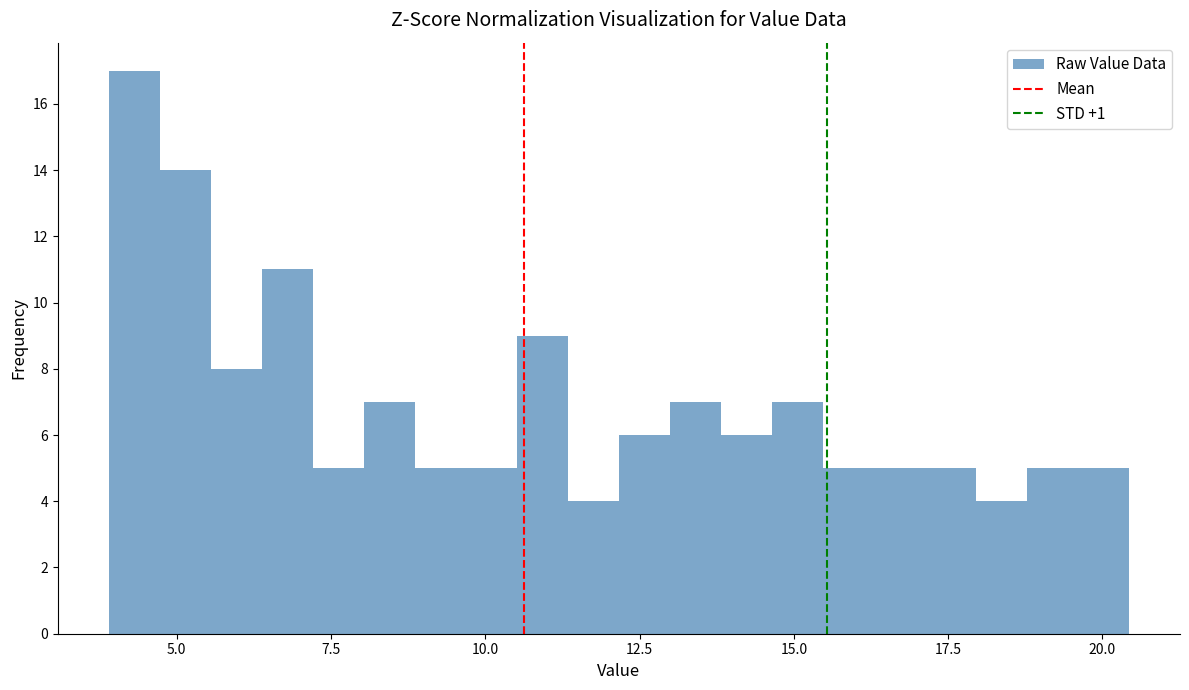

Around what value on the x-axis is the tallest bar? Give the approximate position of its centre, as read against the axis.

4.5